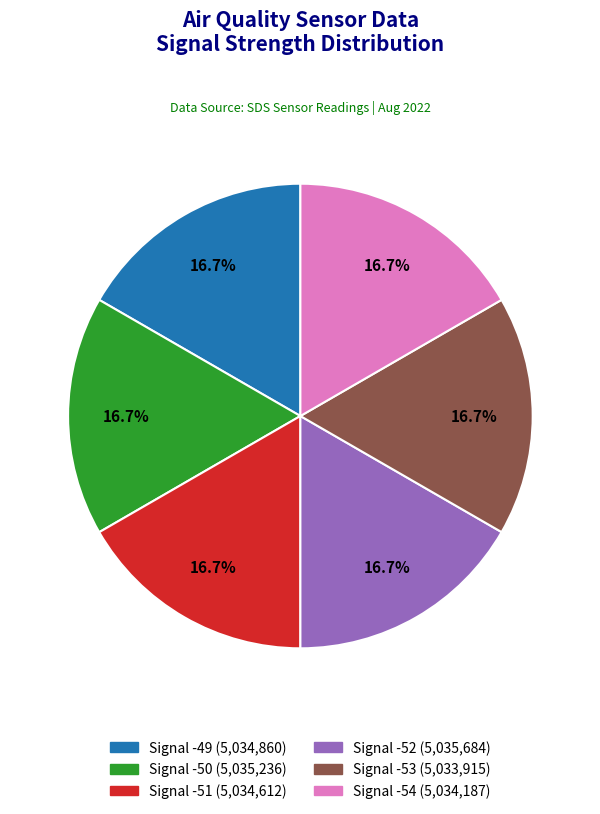

The Signal -54 slice represents 17% of the pie. True or false?

True